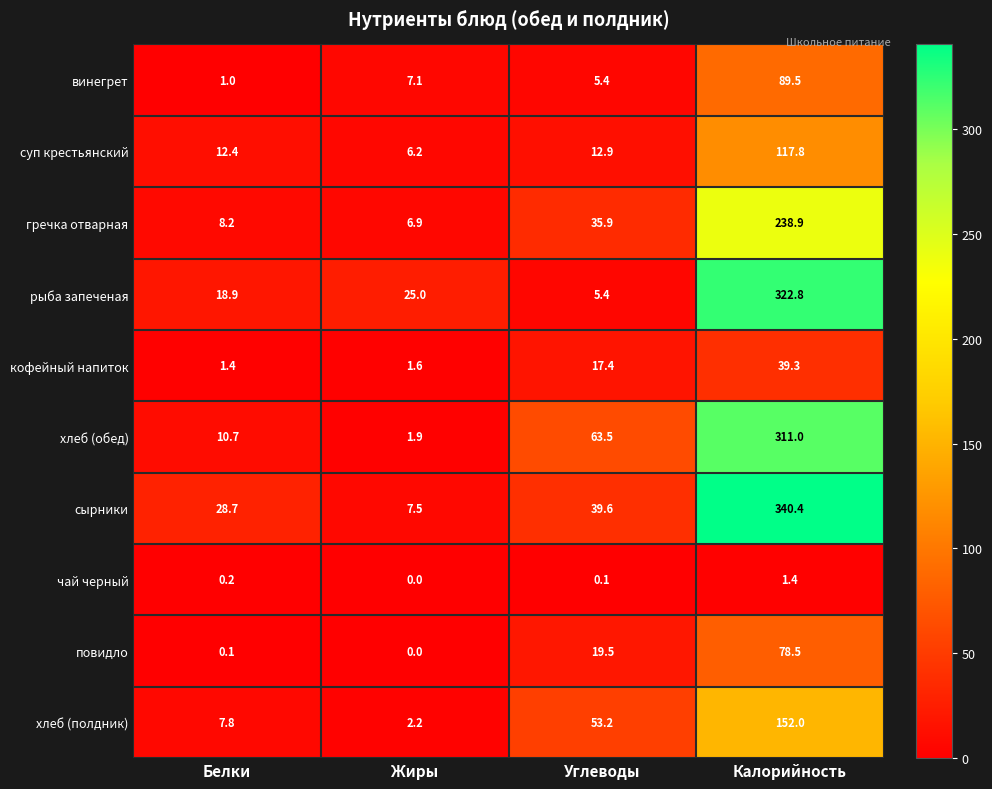

What is the sum of all суп крестьянский values?

149.3